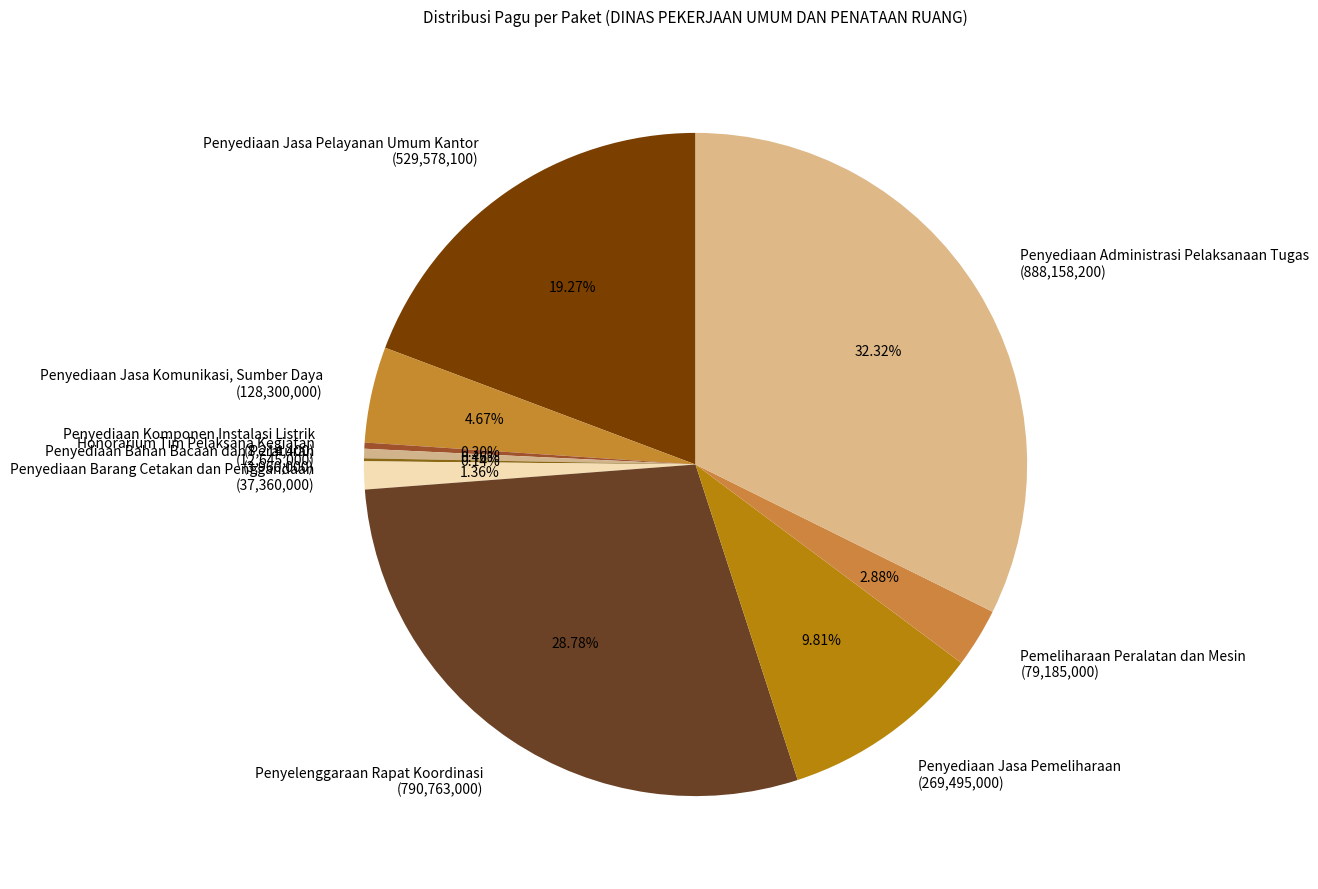

Approximately how many times larger is the value at Penyediaan Jasa Komunikasi, Sumber Daya (128,300,000) compared to Penyediaan Komponen Instalasi Listrik (8,214,400)?

15.6